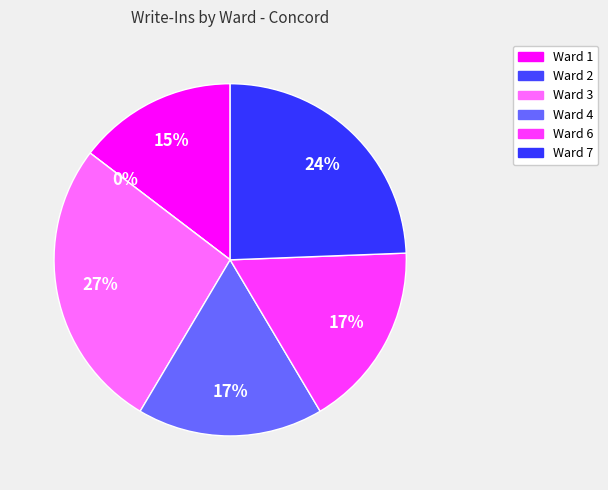

What is the ratio of the value at Ward 3 to the value at Ward 1?

1.8